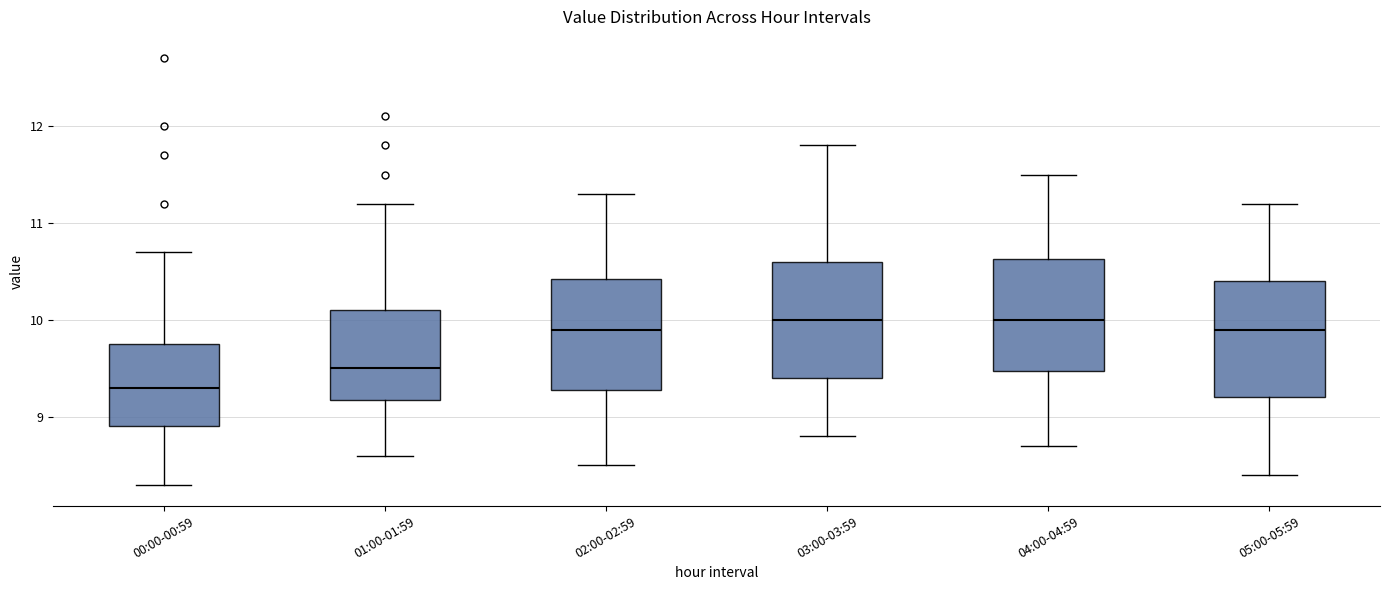

Where does the median line of the box for 02:00-02:59 sit on the y-axis? The values are not printed on the chart, so give them approximately, as read against the axis.

9.9